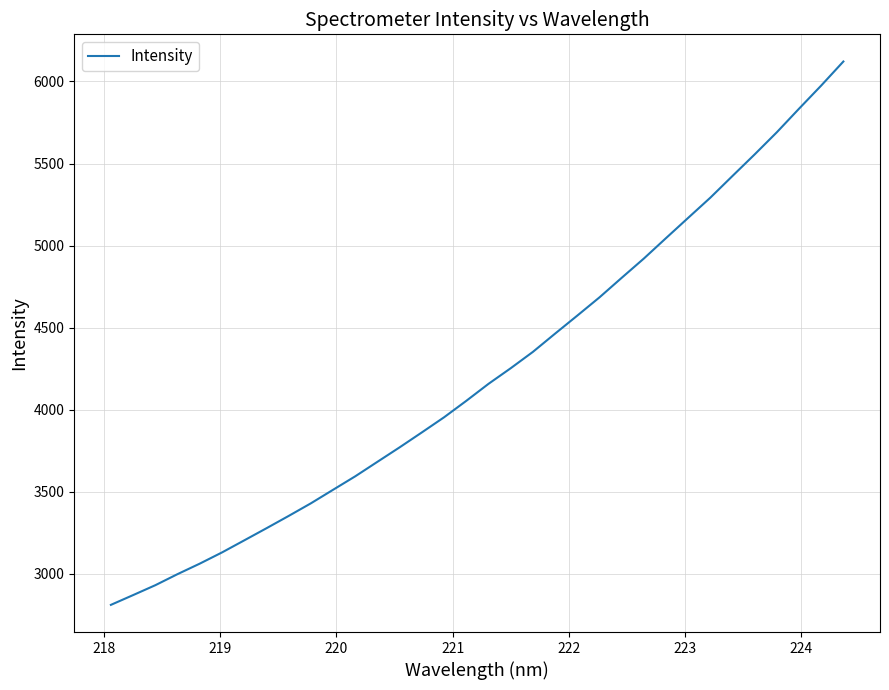

What is the difference between the maximum and minimum values?

3309.9